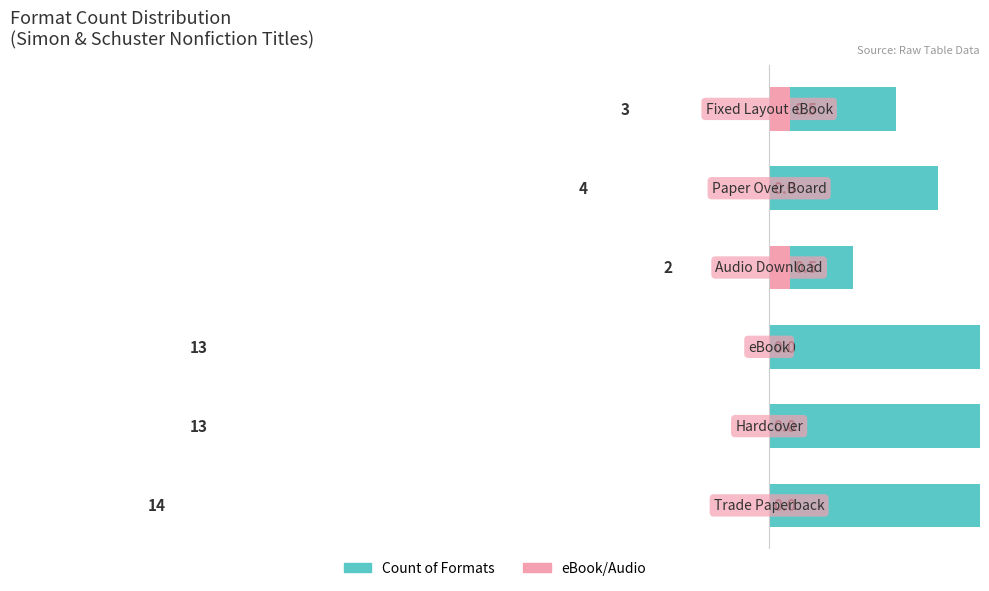

What is the approximate value of Audio/eBook Ratio at 2?

0.5